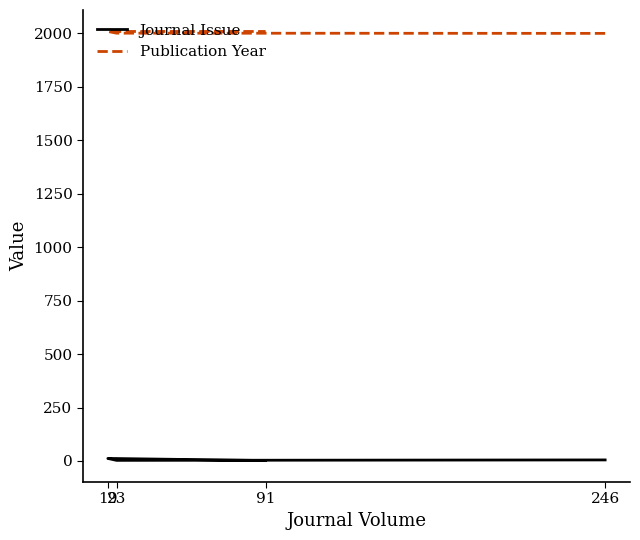

What is the difference between the Publication Year values at 23 and 91?

8